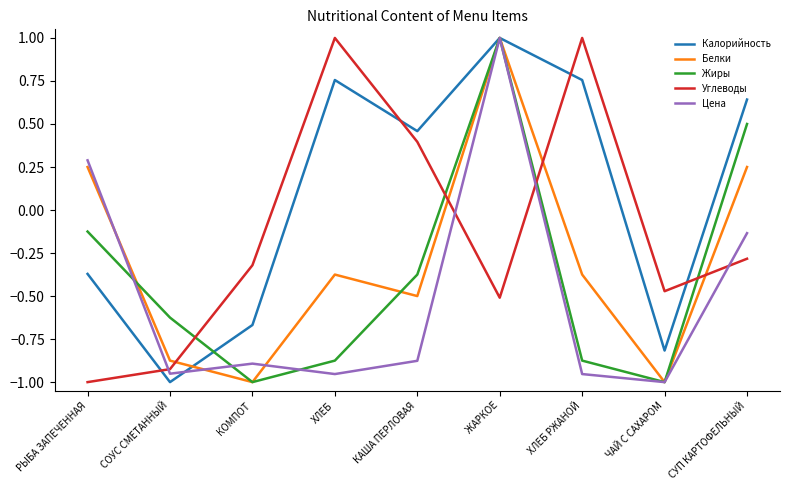

Does the chart display data point markers on the line(s)?

No